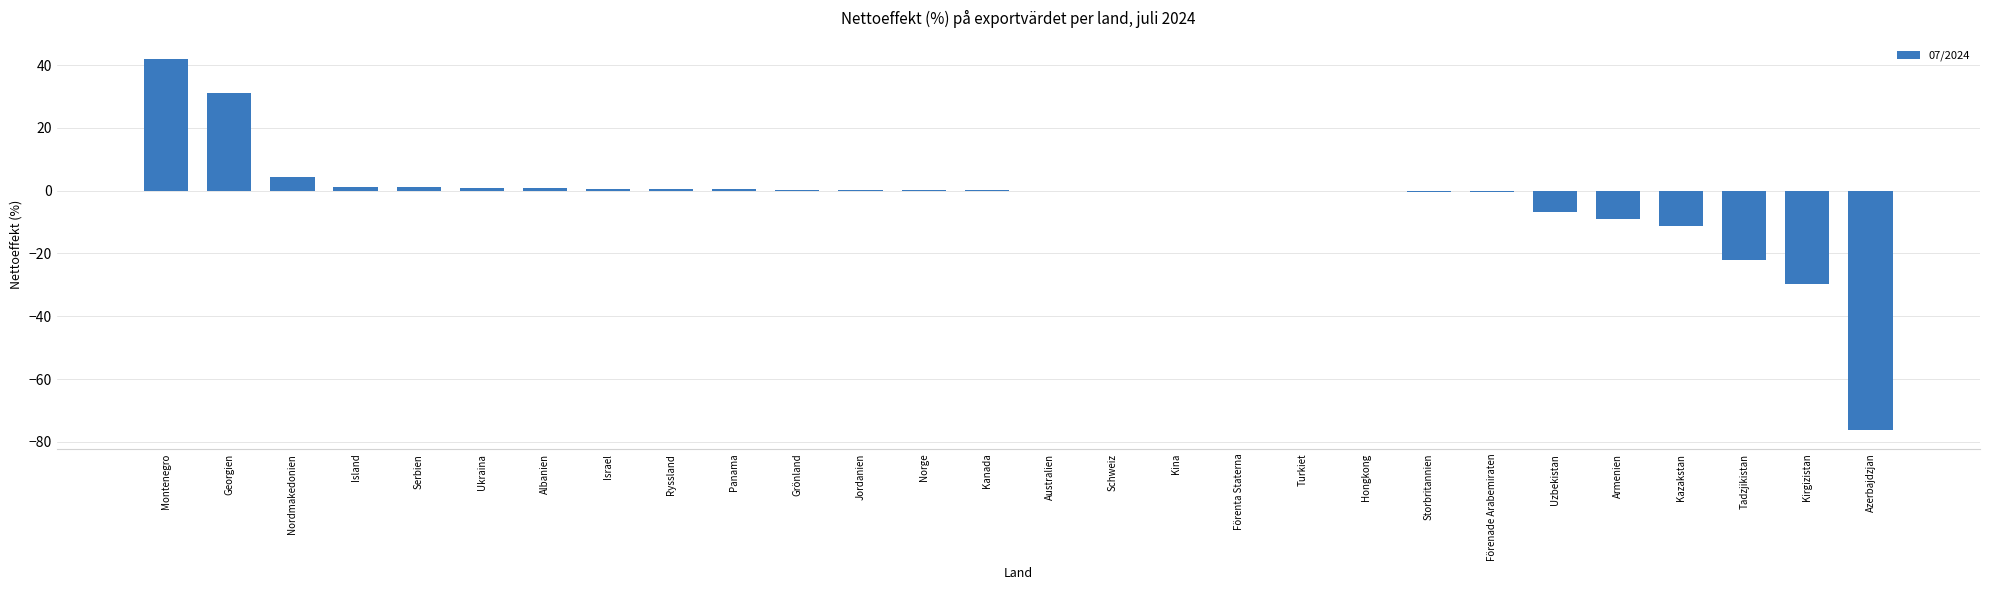

What is the greatest value displayed?

41.9